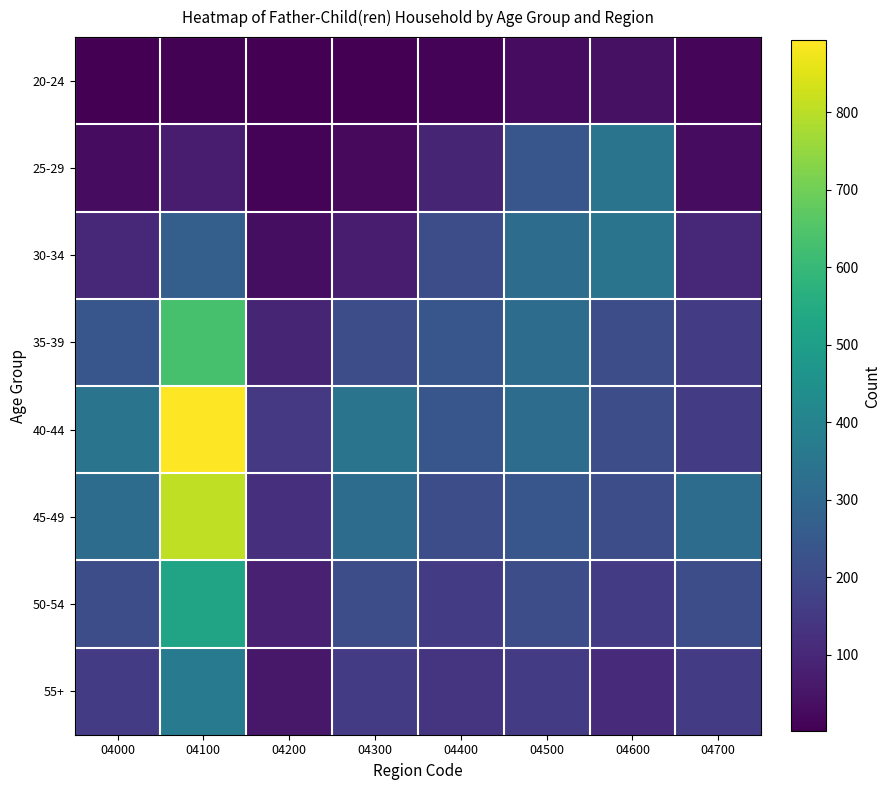

At how many categories does at least one series exceed 645?

1